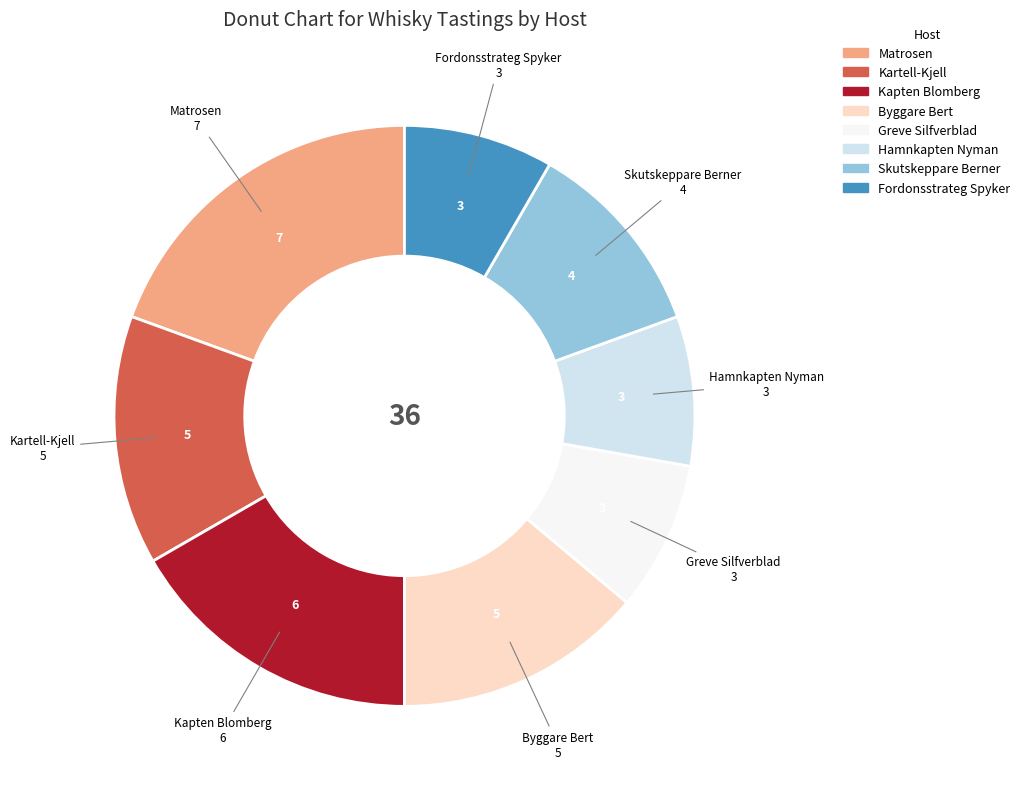

Count the number of slices in the pie.

8